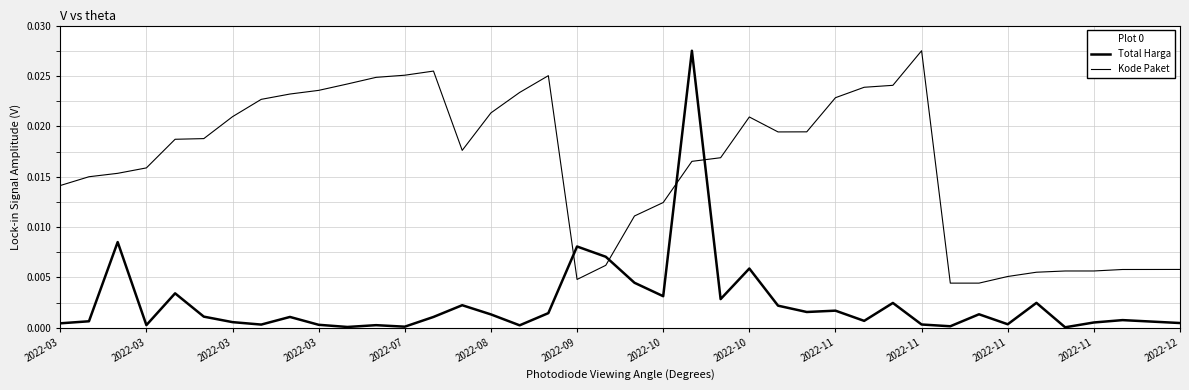

Is this an area chart (filled region under the line)?

No